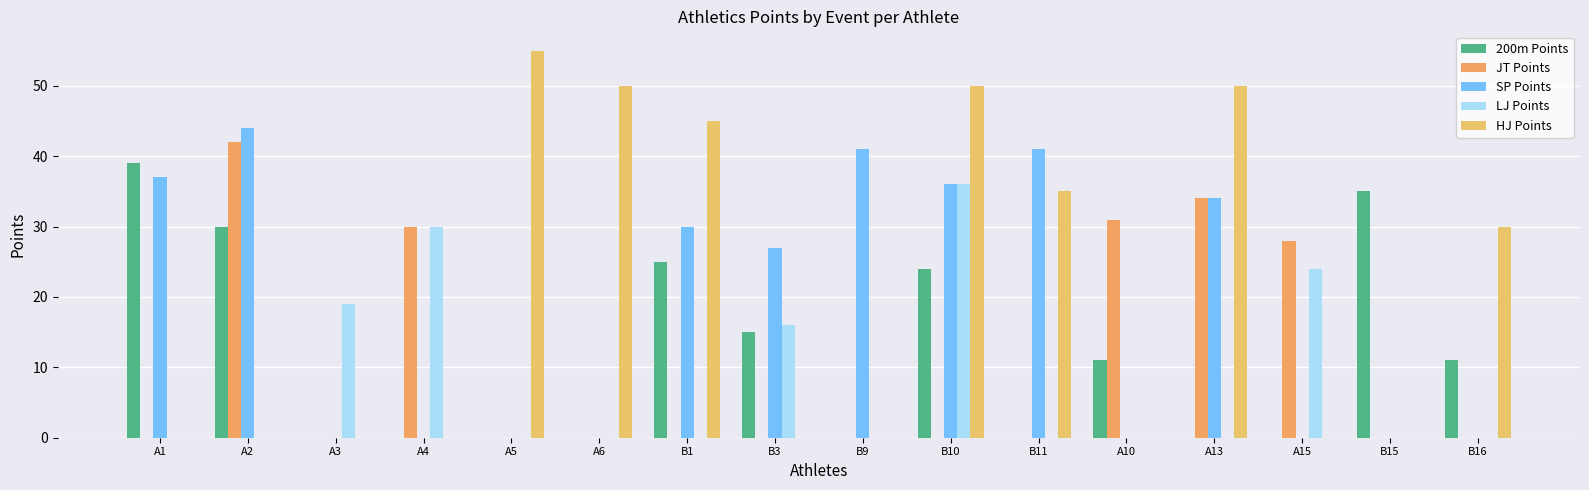

Between B1 and B11, which series saw the biggest shift?

200m Points